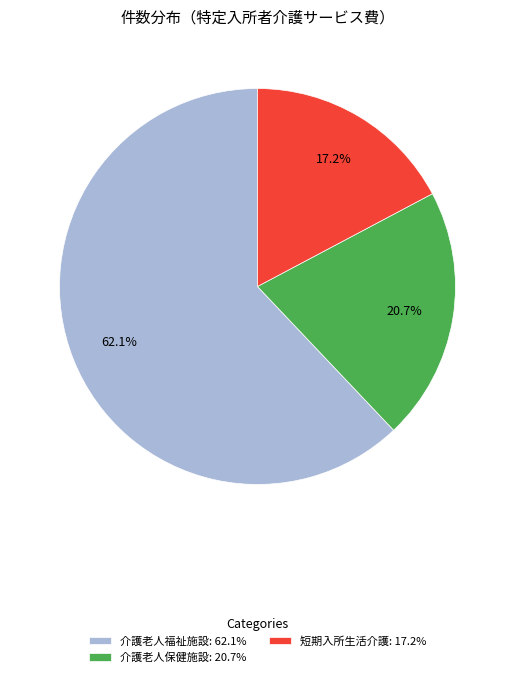

Rank the categories by value from highest to lowest.

介護老人福祉施設: 62.1%, 介護老人保健施設: 20.7%, 短期入所生活介護: 17.2%